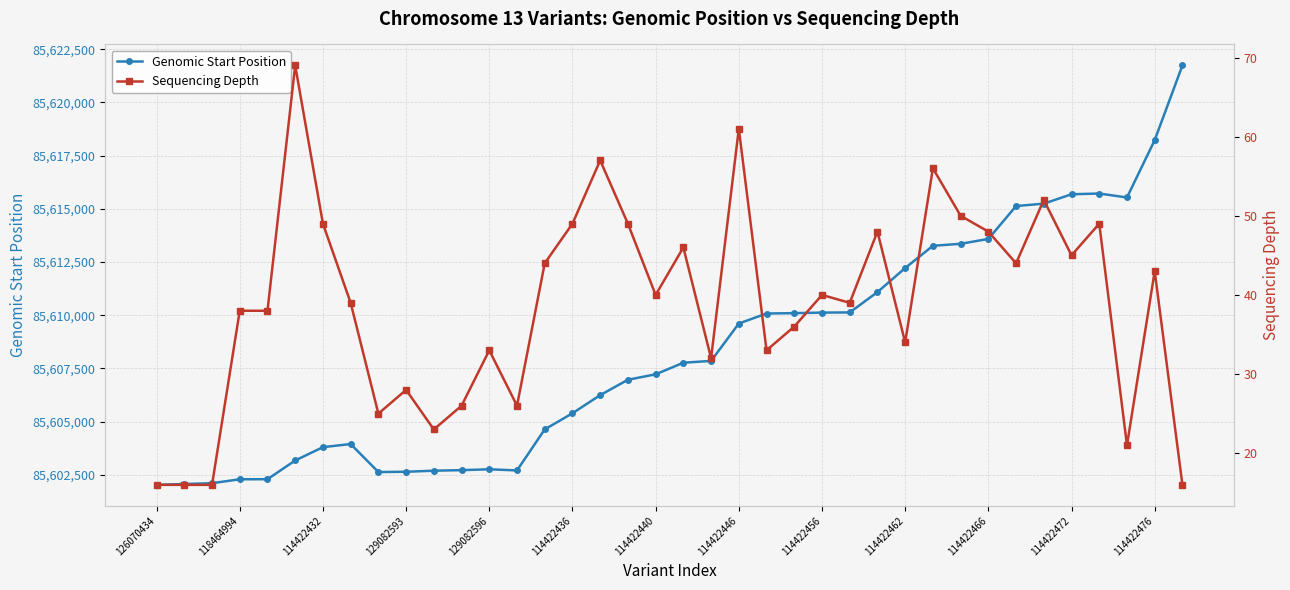

Reading right to left, transcribe all the data shown in this chart.

Genomic Start Position: 85621742	85618231	85615536	85615722	85615687	85615246	85615133	85613588	85613359	85613266	85612221	85611089	85610135	85610126	85610101	85610084	85609613	85607856	85607771	85607227	85606971	85606248	85605396	85604639	85602710	85602763	85602723	85602697	85602647	85602634	85603950	85603804	85603177	85602297	85602294	85602110	85602071	85602032
Sequencing Depth: 16	43	21	49	45	52	44	48	50	56	34	48	39	40	36	33	61	32	46	40	49	57	49	44	26	33	26	23	28	25	39	49	69	38	38	16	16	16